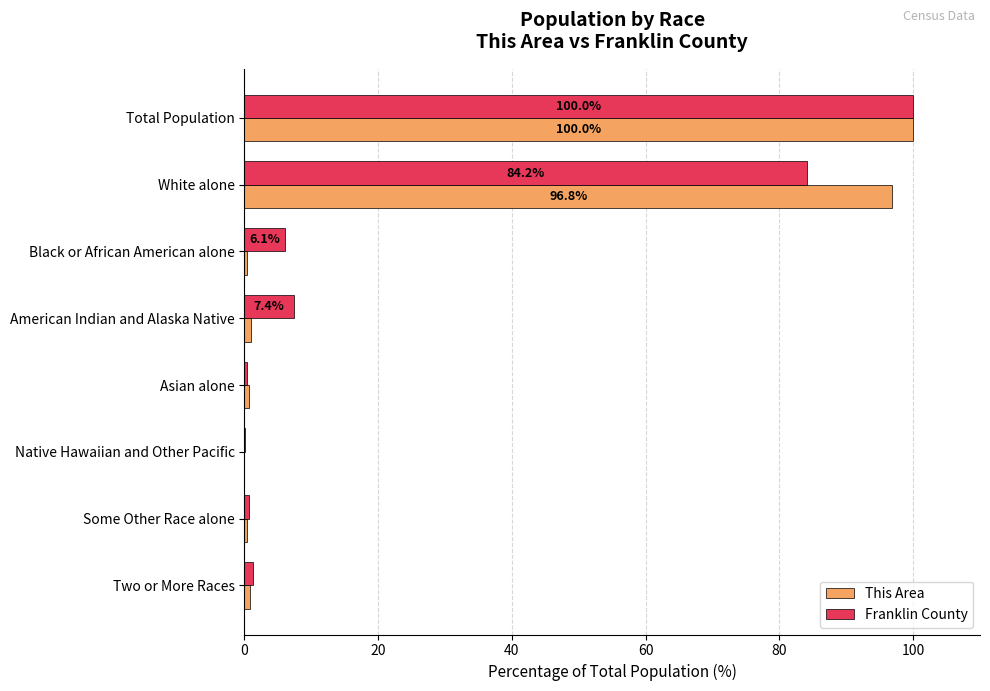

True or false: This Area has a value of 0.0 at Native Hawaiian and Other Pacific.

True